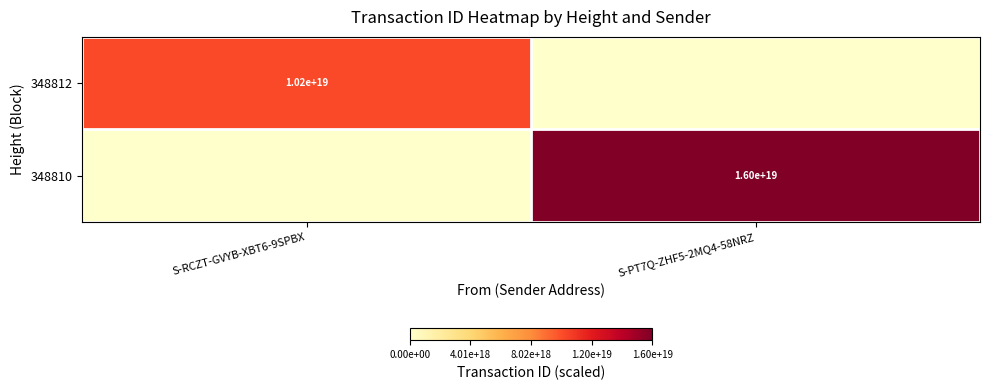

At which category is the sum across all series the highest?

S-PT7Q-ZHF5-2MQ4-58NRZ